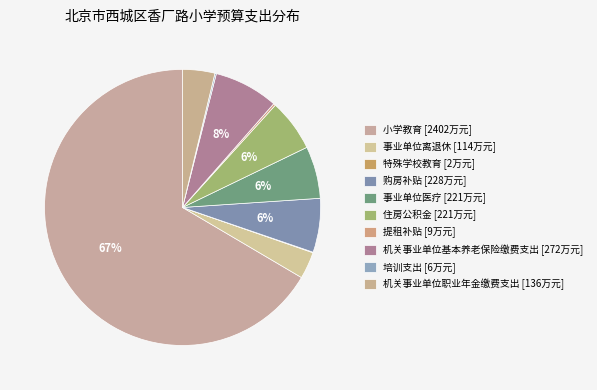

What percentage is the 事业单位离退休 slice, to the nearest percent?

3%